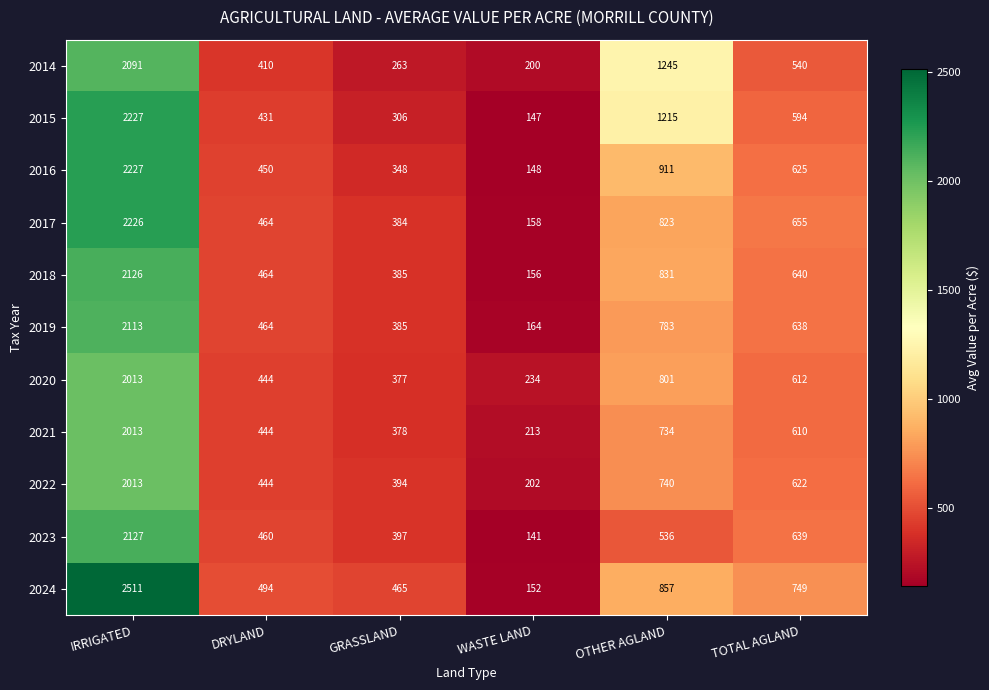

Is the value of 2019 at WASTE LAND greater than the value of 2022 at OTHER AGLAND?

No